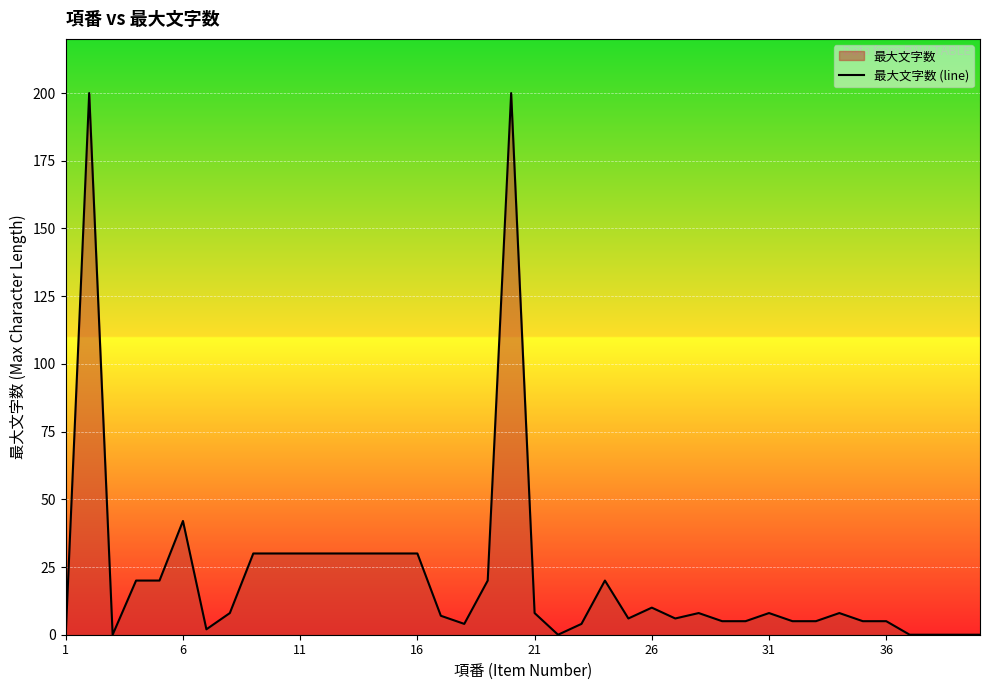

What value does the data have at 11, to the nearest 5?

30